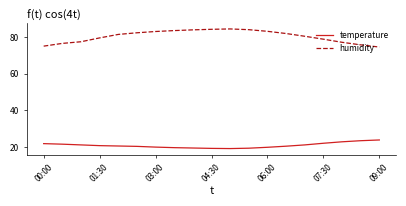

True or false: humidity has more than 0 interior local peaks.

True